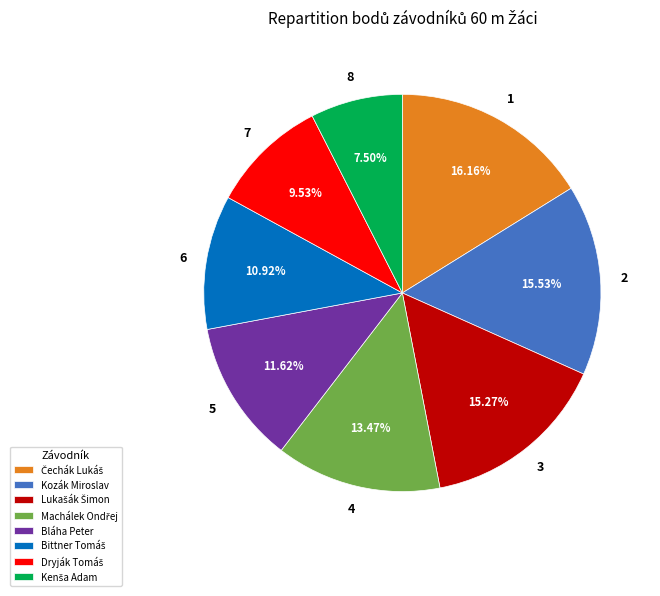

Is there a majority slice in this chart?

No